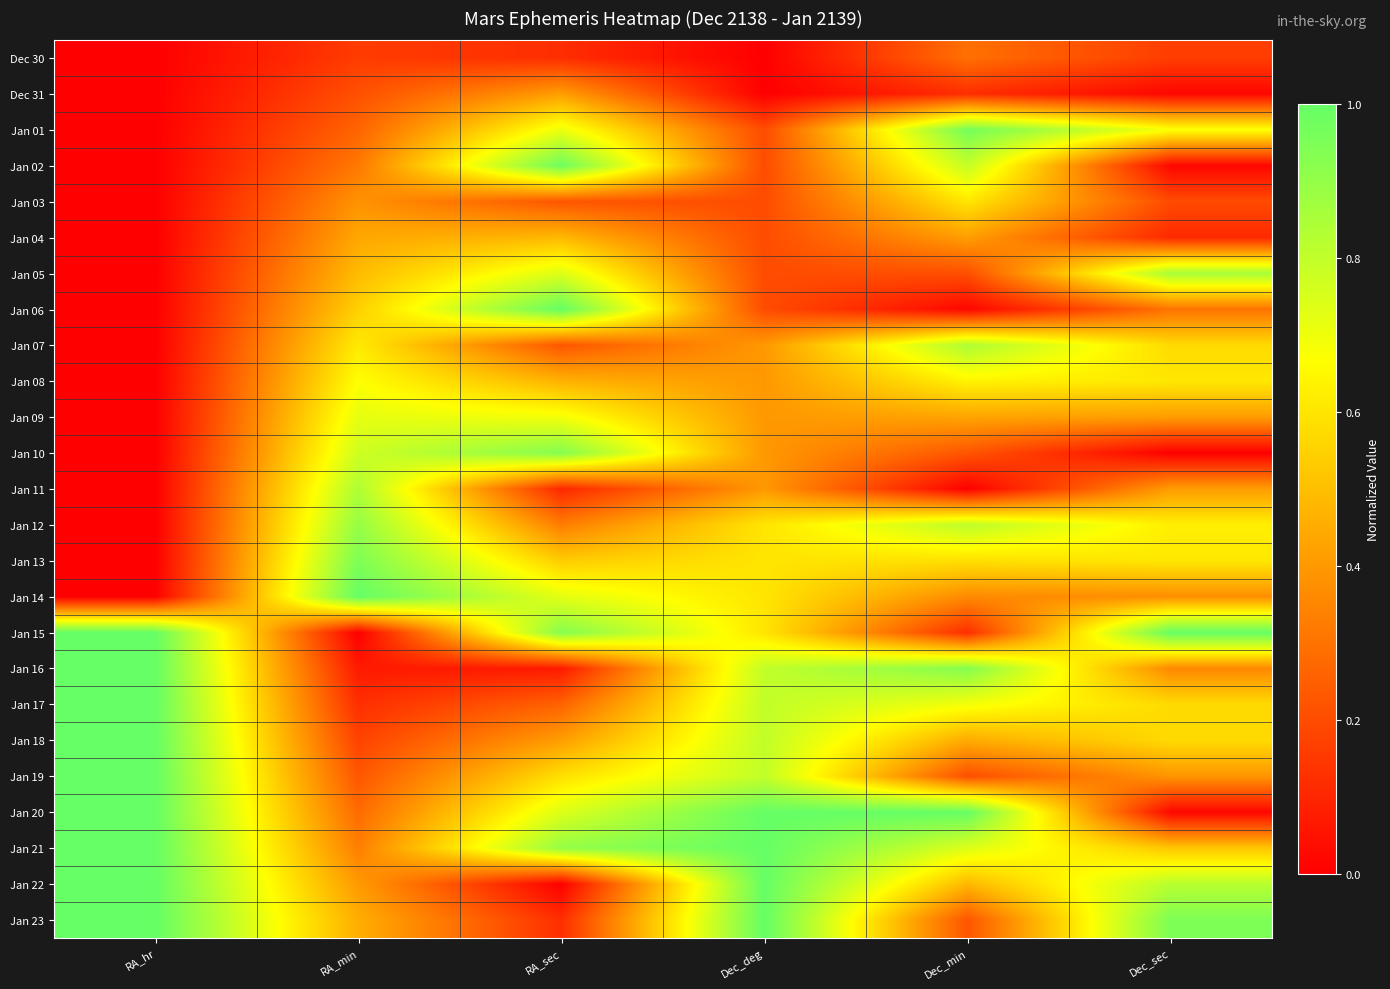

Which label corresponds to the largest value in the chart?

RA_sec